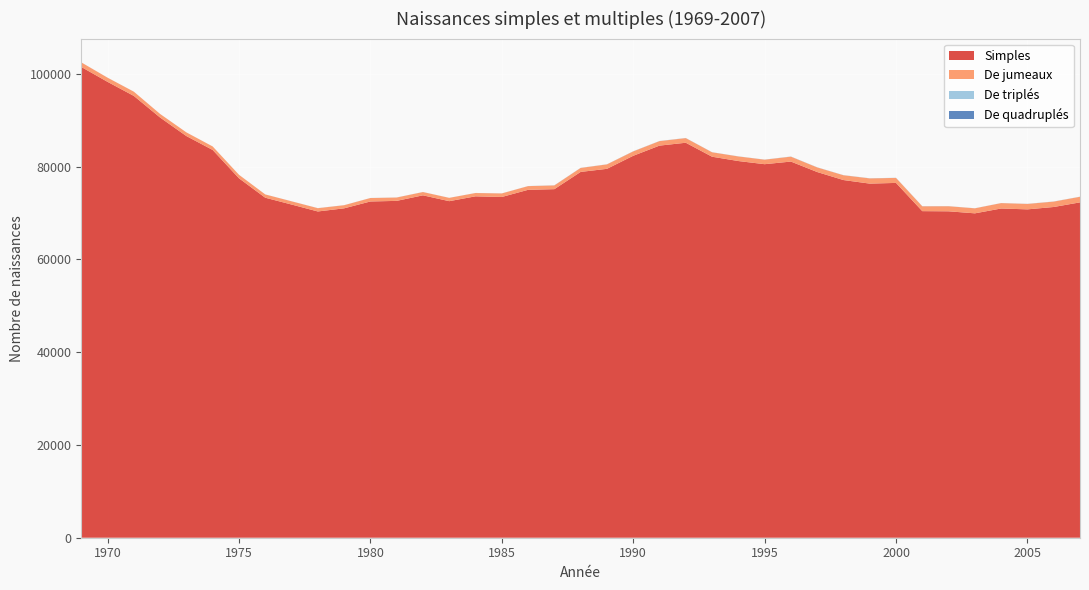

Reading right to left, list all the values displayed in this chart.

Simples: 72295	71297	70788	70972	69930	70368	70402	76490	76338	77108	78837	81090	80525	81206	82138	85150	84529	82336	79524	78860	75143	75000	73456	73596	72554	73813	72617	72486	71008	70333	71830	73298	77487	83591	86588	90581	95243	98276	101489
De jumeaux: 1208	1167	1173	1169	1083	1098	1045	1079	1130	1037	997	1063	975	994	956	1003	973	949	962	859	806	800	765	716	714	709	726	747	675	710	694	706	754	755	789	769	914	898	983
De triplés: 25	26	24	16	18	21	25	31	28	24	27	32	20	24	16	29	22	29	20	22	25	18	13	10	11	17	17	14	12	16	10	7	10	3	4	5	7	10	9
De quadruplés: 0	1	1	0	1	0	2	0	1	1	2	1	1	0	3	1	4	2	1	3	3	0	1	1	0	0	0	0	1	1	1	1	0	0	0	0	0	0	0